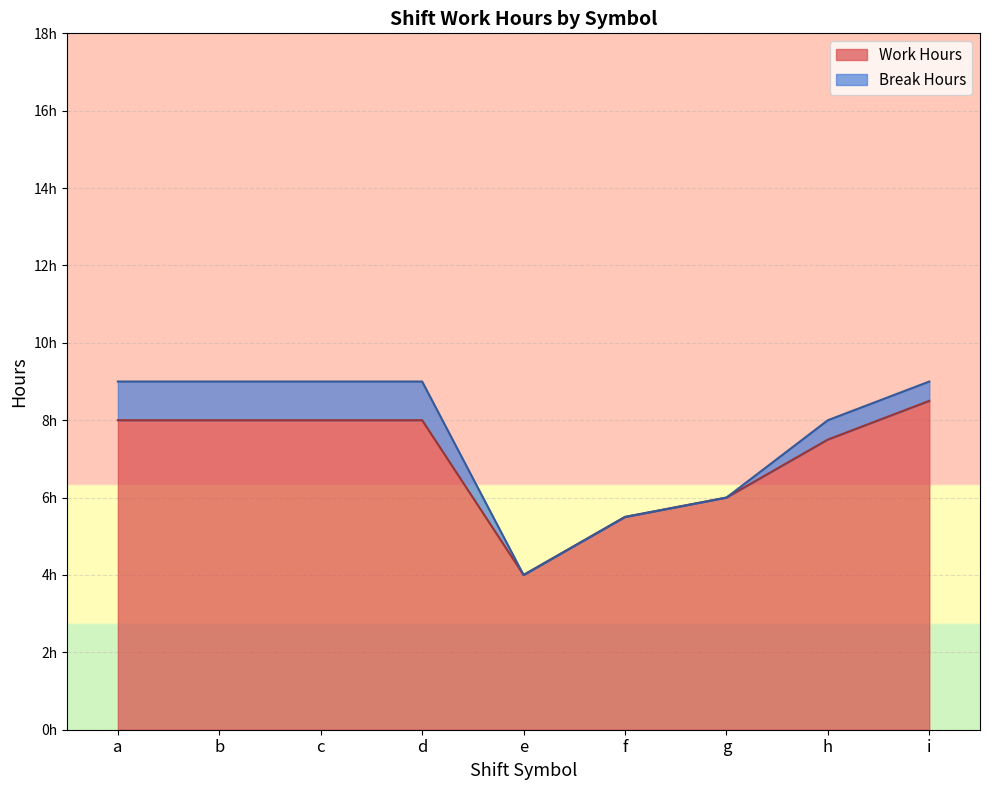

List the labels in order of value, smallest first.

e, f, g, h, a, b, c, d, i